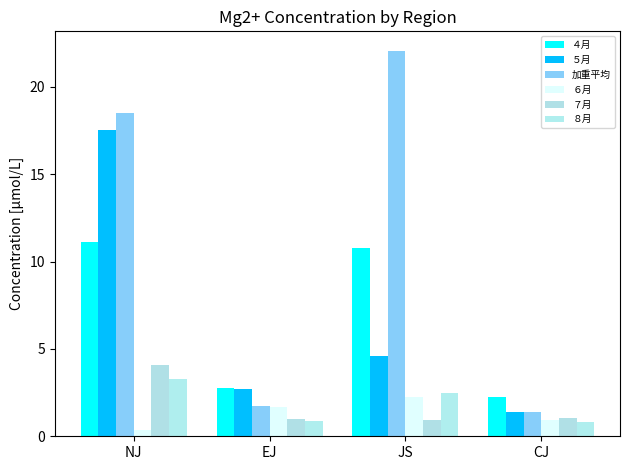

How many data points in ４月 are above 10?

2